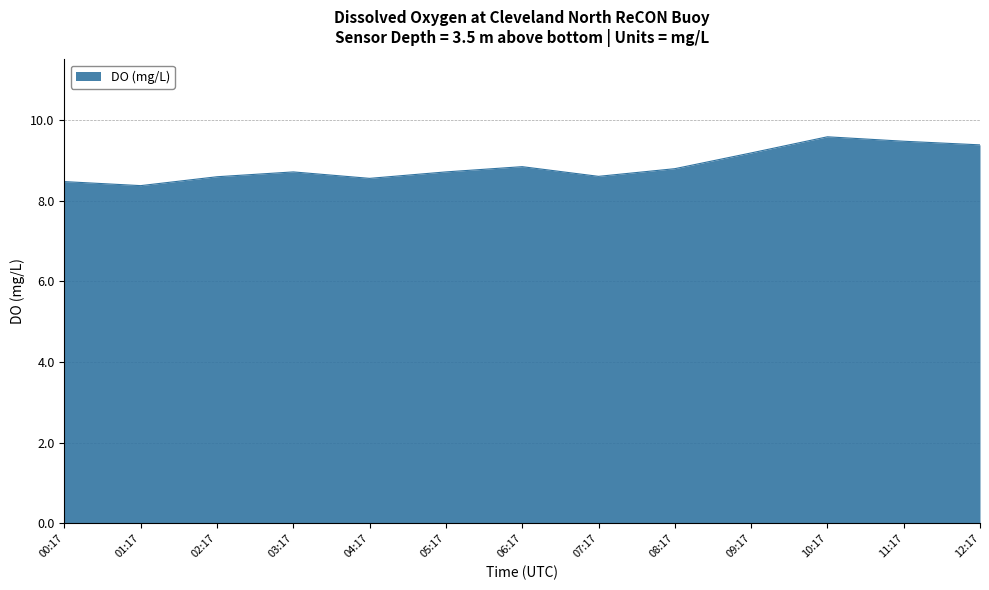

What position from the left is 12:17?

13